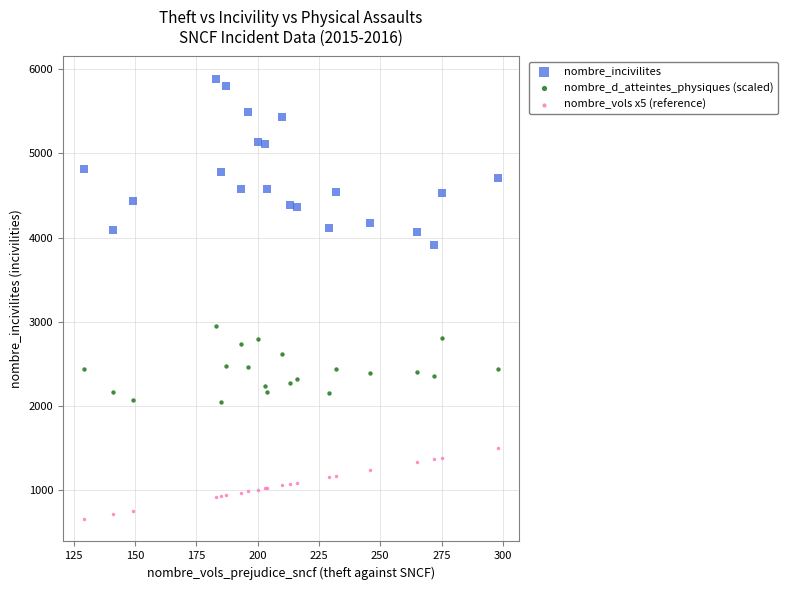

Across all series, what Y value is closest to 3268?

2946.0